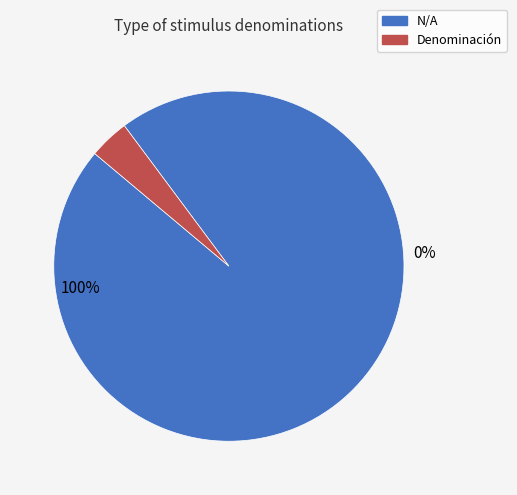

To the nearest percent, what percentage of the pie is Denominación de los estímulos?

4%